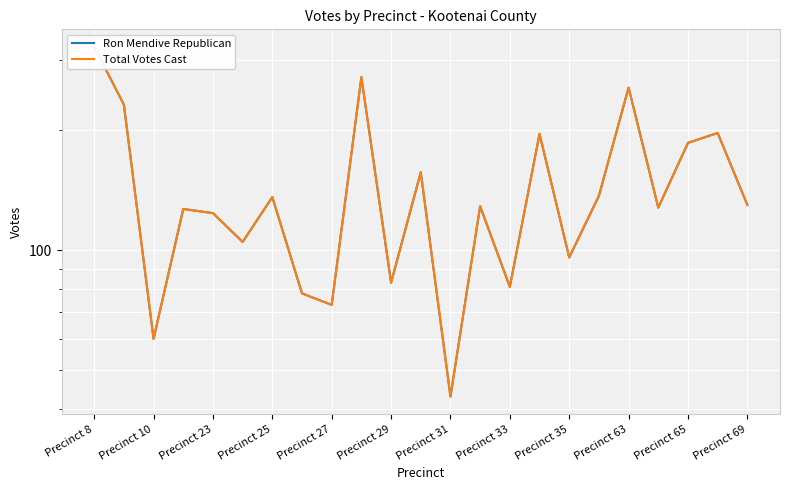

Which series changed the most between 16 and 21?

Ron Mendive Republican